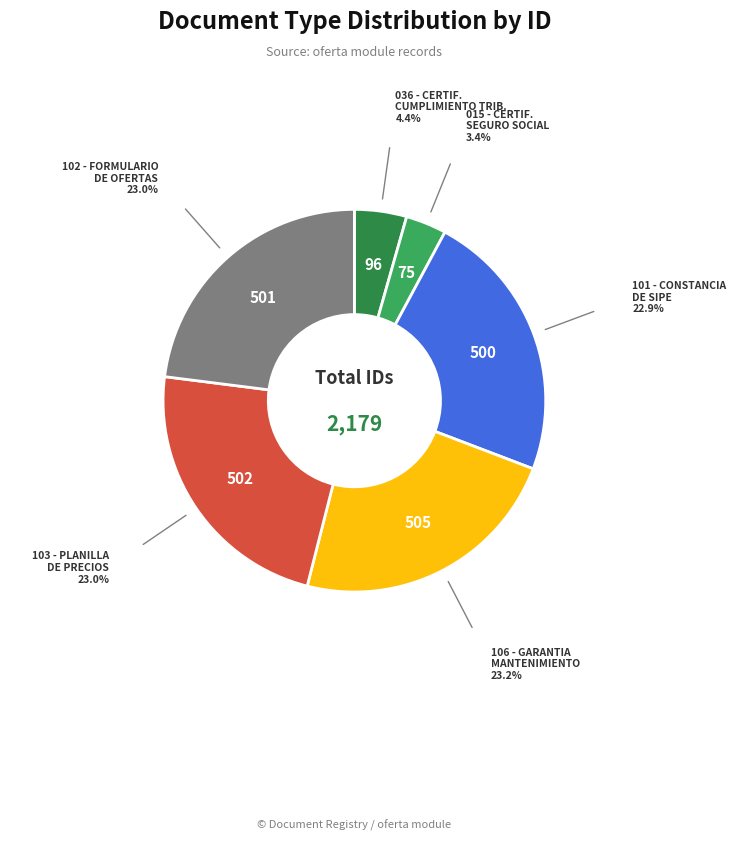

Which category has the biggest portion of the pie?

106 - GARANTIA MANTENIMIENTO OFERTA